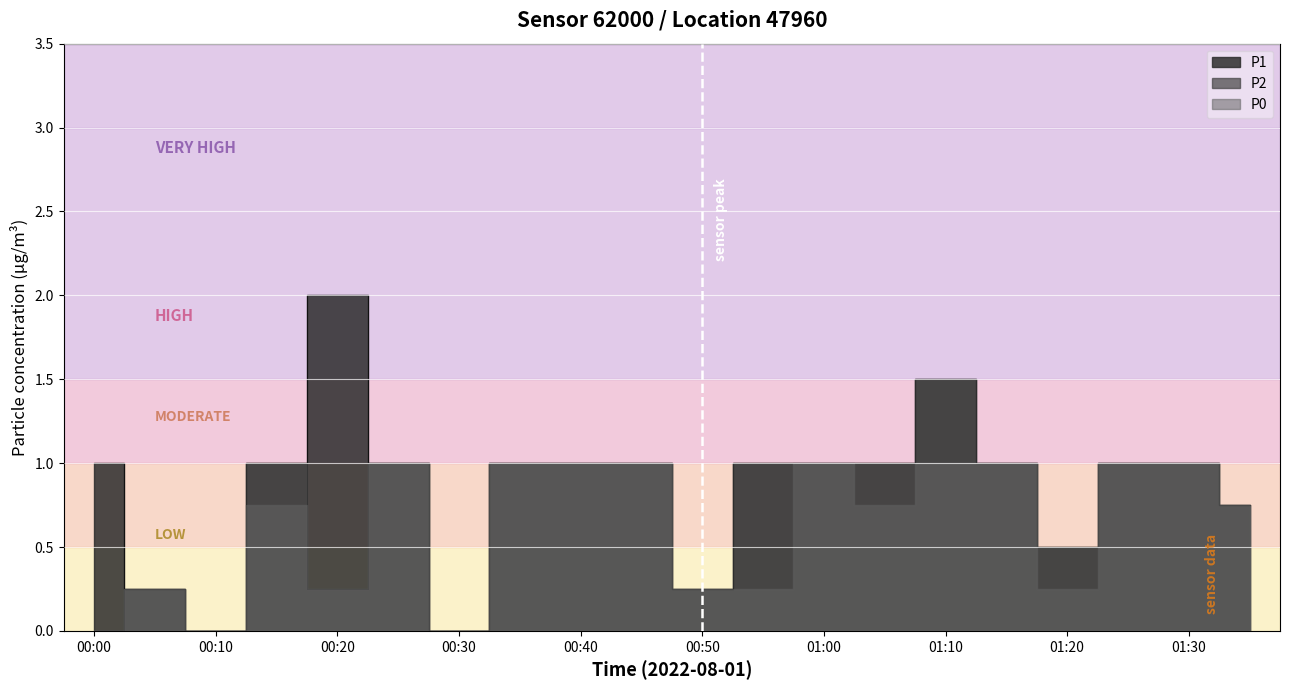

What is the difference between the maximum and minimum values in the P1 series?

1.2